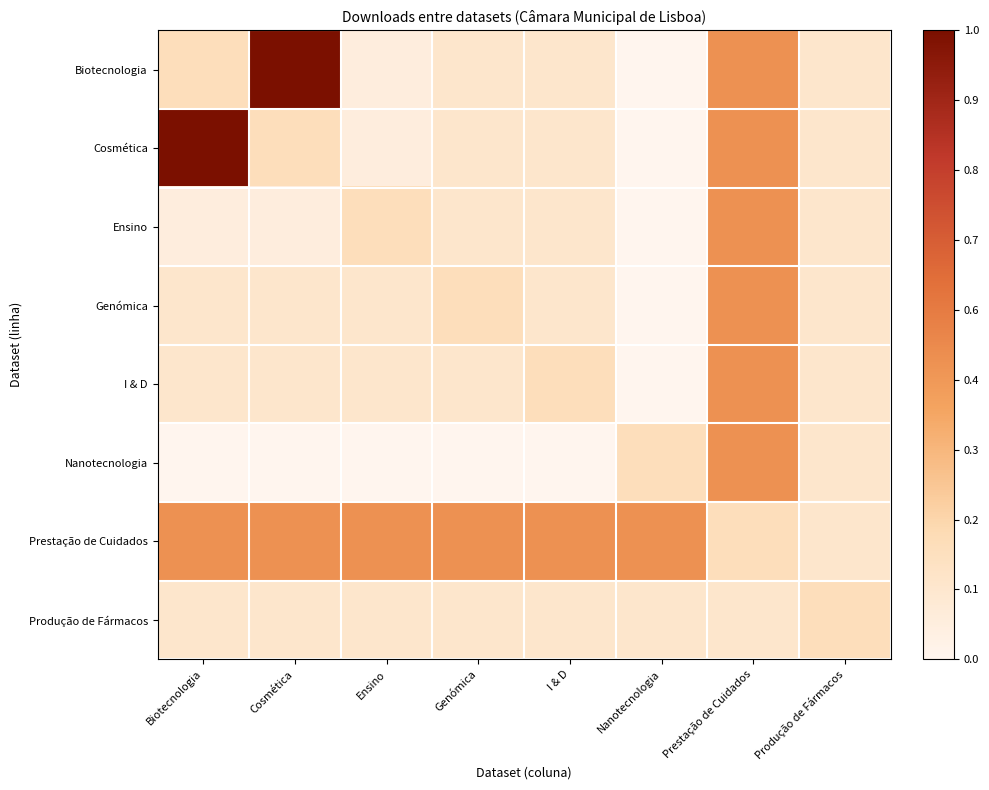

Which series has the largest total across all categories?

Prestação de Cuidados